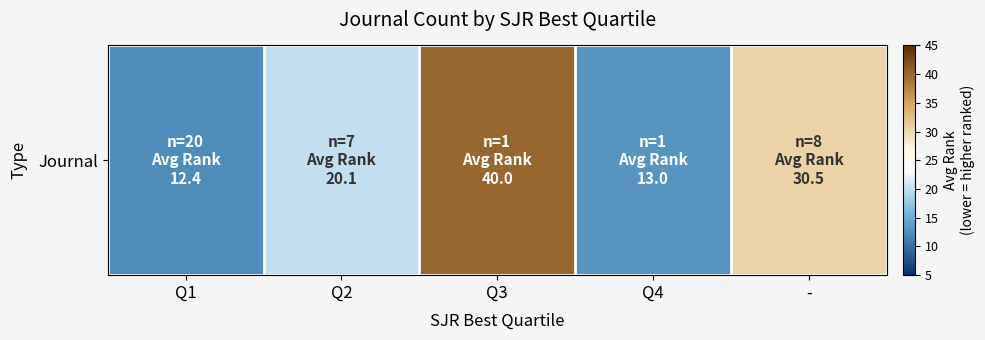

Count the number of categories in the chart.

5